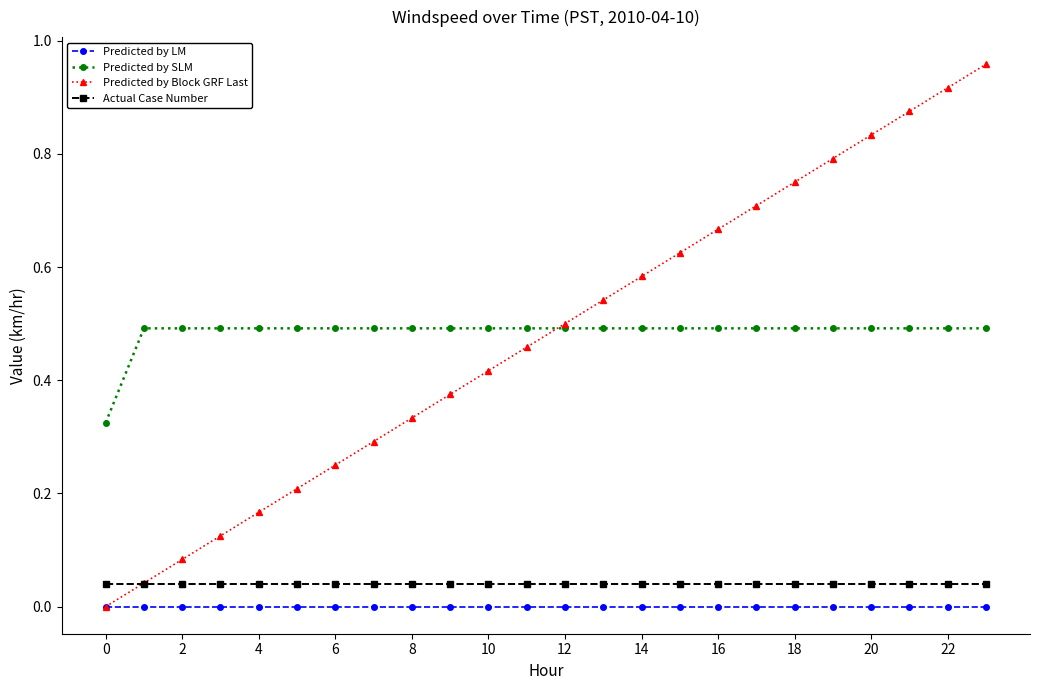

After their last crossing, which series has the higher values: Actual Case Number or Predicted by Block GRF Last?

Predicted by Block GRF Last